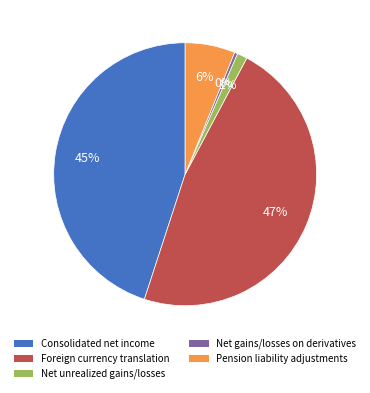

Combined, do Pension liability adjustments and Net gains/losses on derivatives account for over 50%?

No